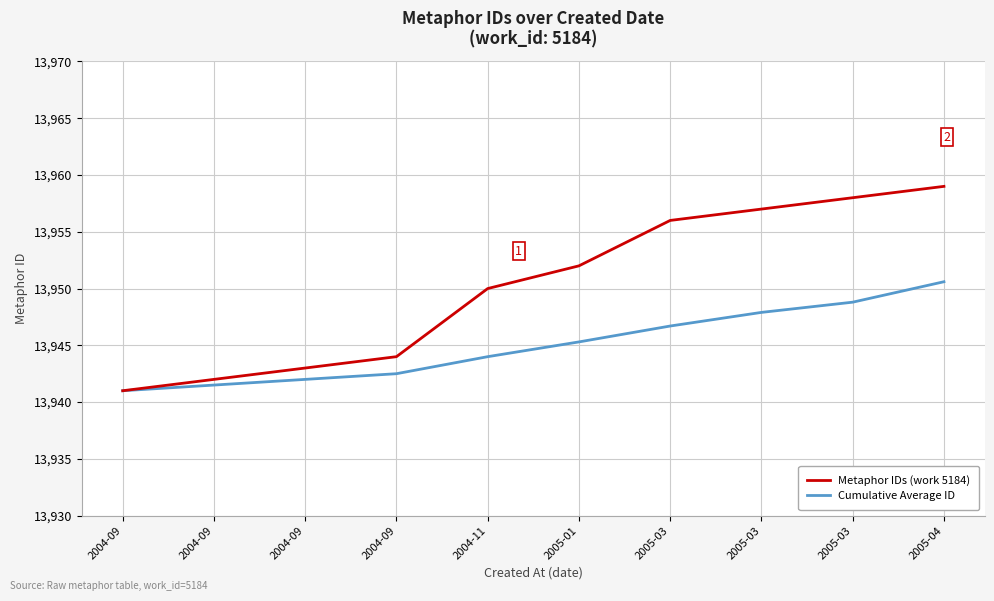

Which category has the highest value across all series?

2005-04